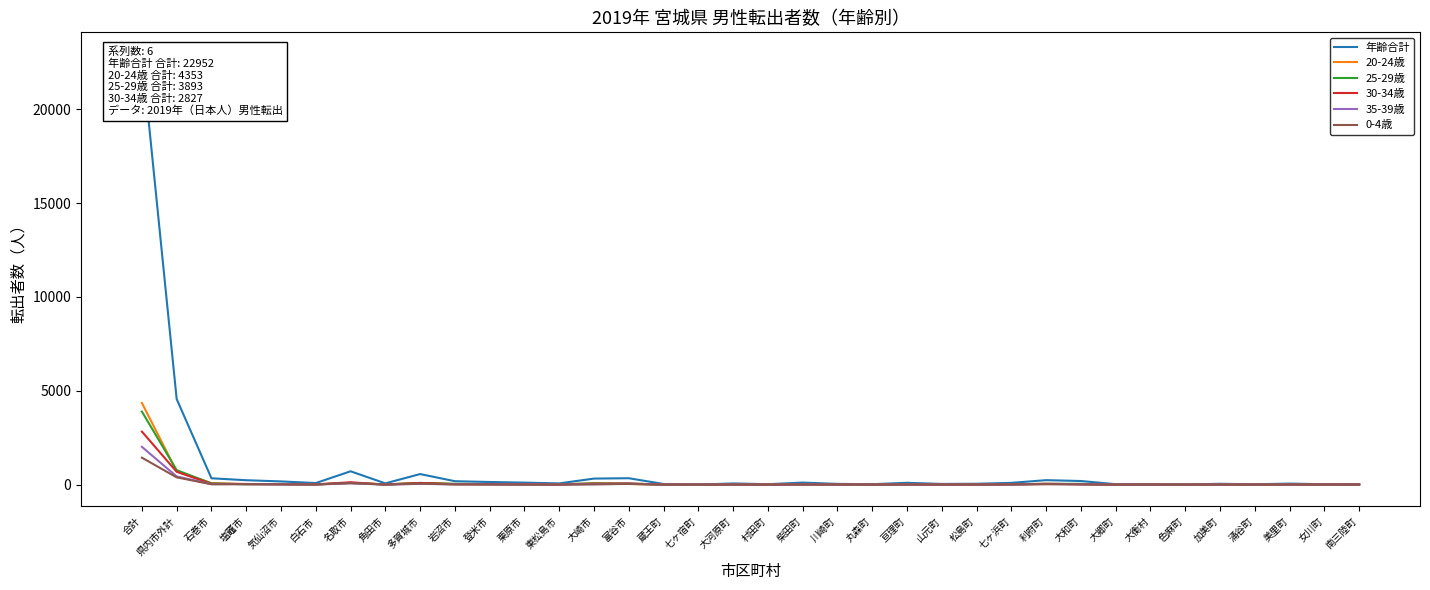

What is the label of the 30th point from the left?

大衡村